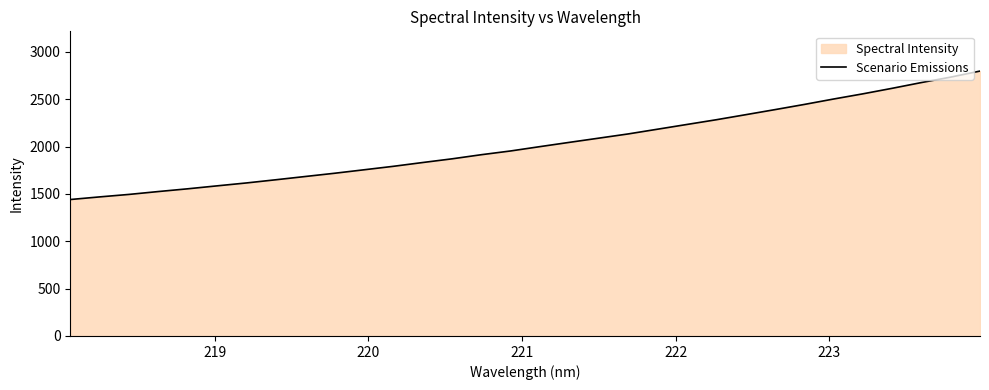

How many lines are shown in the chart?

1